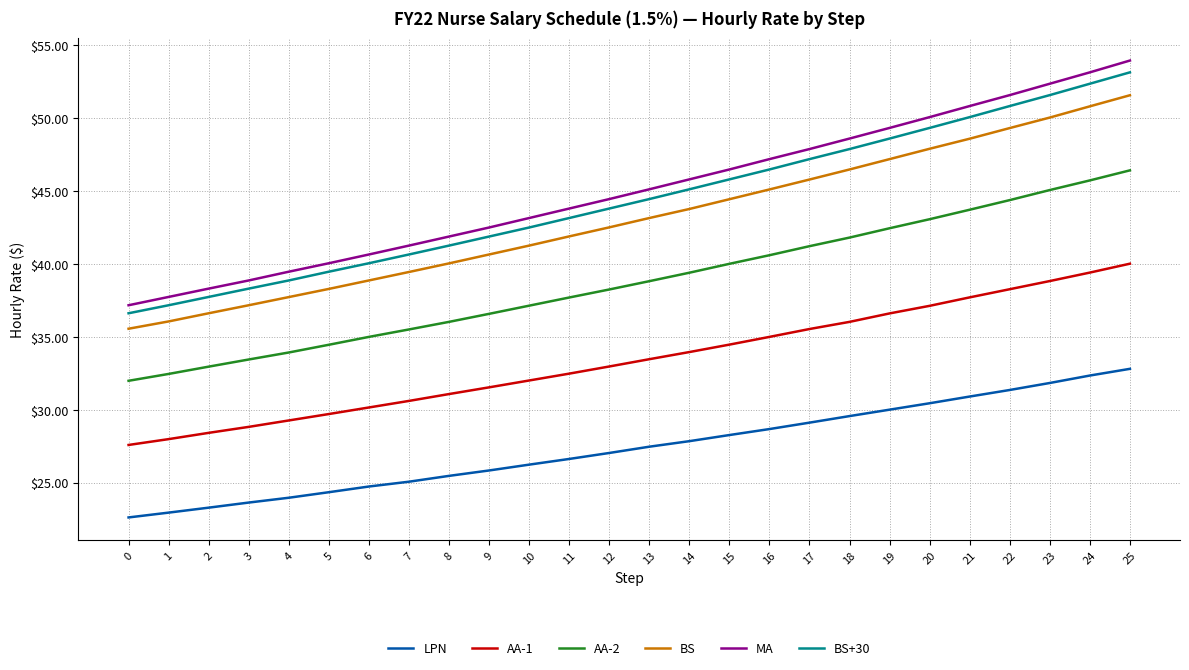

Which series has the largest total across all categories?

MA